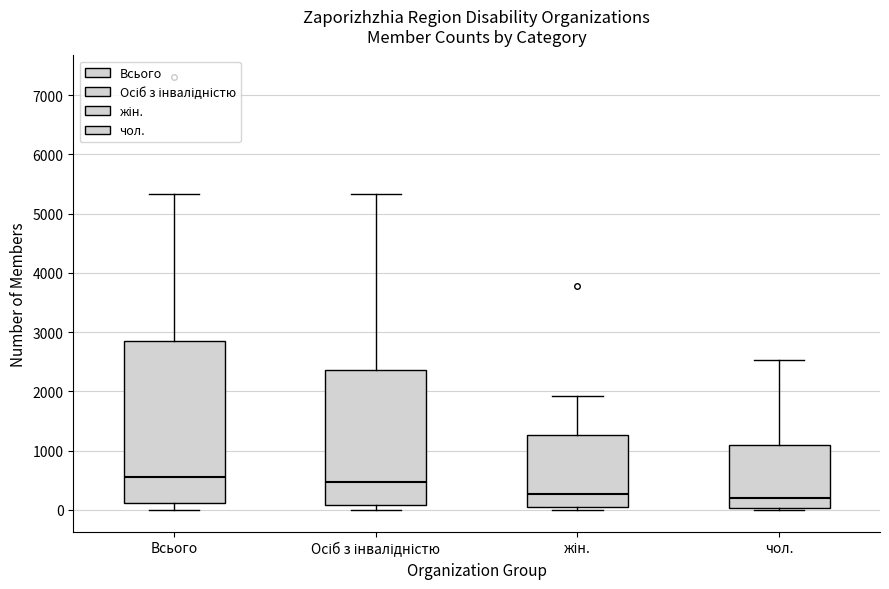

Where is the upper edge of the box for чол. on the y-axis? The values are not printed on the chart, so give them approximately, as read against the axis.

1100